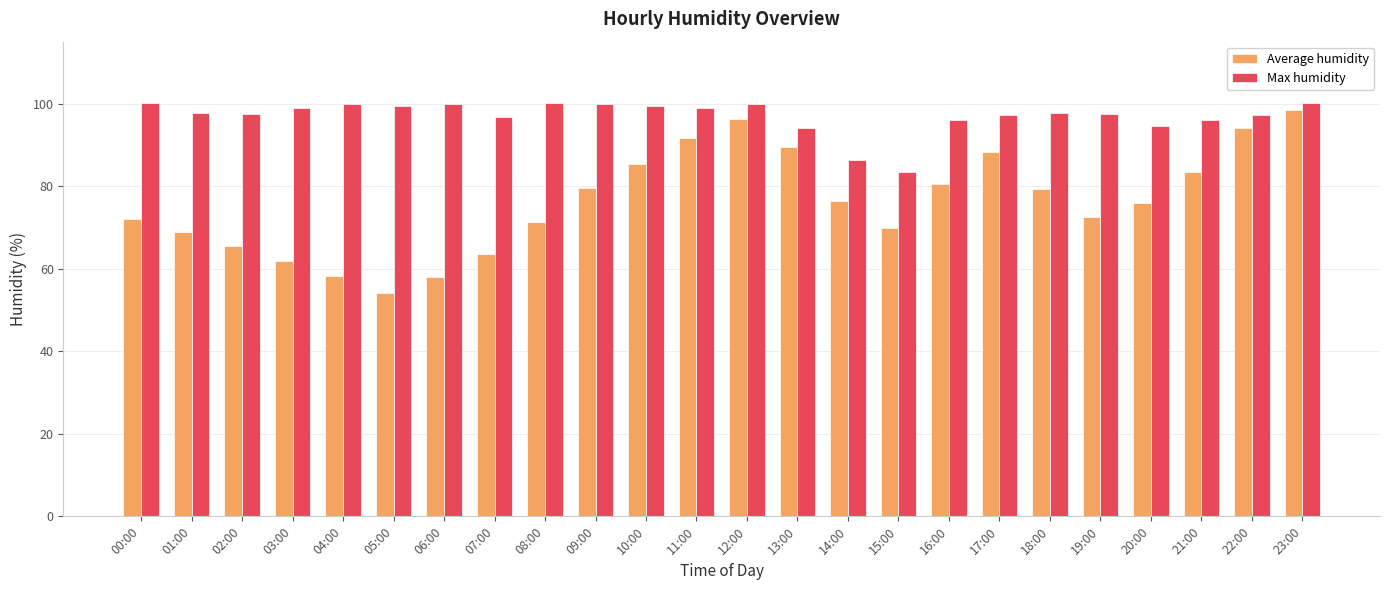

What value does the Average humidity series have at 14:00?

76.3